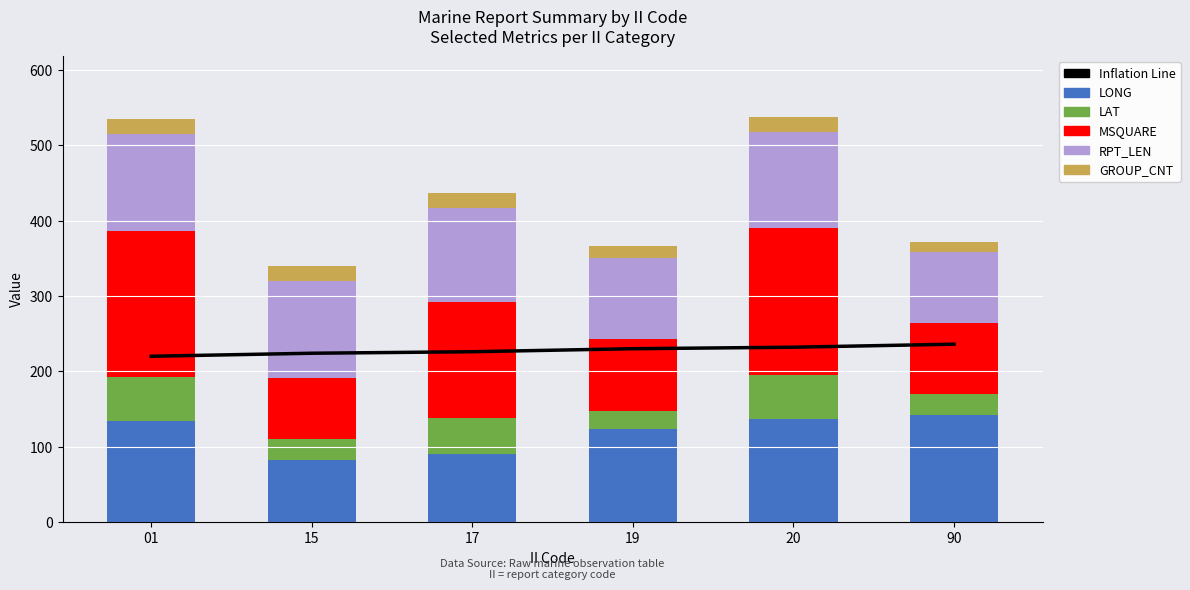

Which series has the largest total across all categories?

Inflation Line